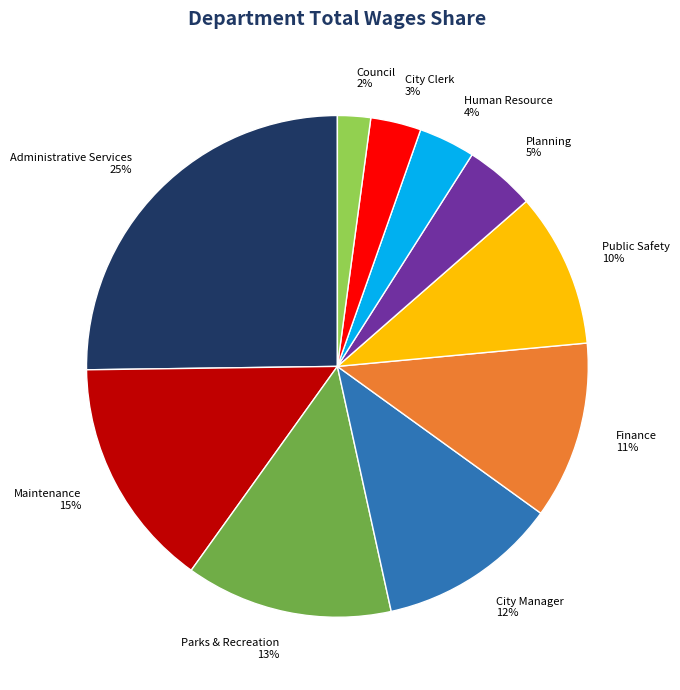

Does any single category account for the majority?

No